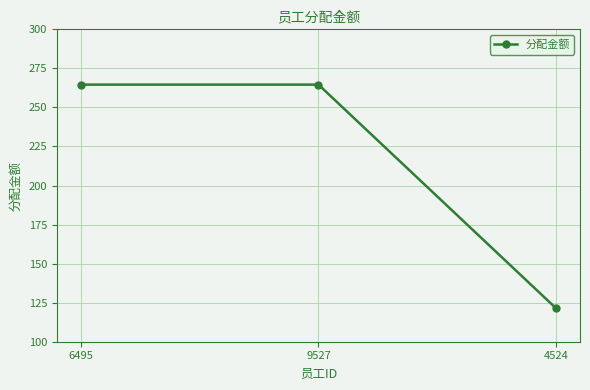

What is the sum of all values?

650.5